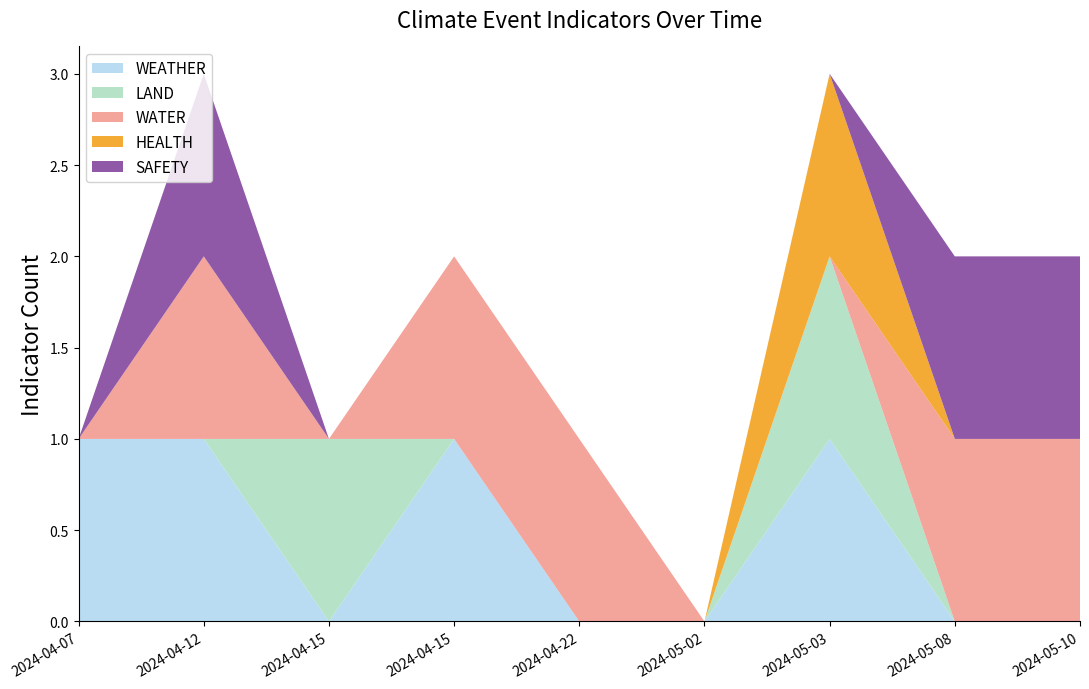

Reading left to right, transcribe all the data shown in this chart.

WEATHER: 2024-04-07=1	2024-04-12=1	2024-04-15=0	2024-04-15=1	2024-04-22=0	2024-05-02=0	2024-05-03=1	2024-05-08=0	2024-05-10=0
LAND: 2024-04-07=0	2024-04-12=0	2024-04-15=1	2024-04-15=0	2024-04-22=0	2024-05-02=0	2024-05-03=1	2024-05-08=0	2024-05-10=0
WATER: 2024-04-07=0	2024-04-12=1	2024-04-15=0	2024-04-15=1	2024-04-22=1	2024-05-02=0	2024-05-03=0	2024-05-08=1	2024-05-10=1
HEALTH: 2024-04-07=0	2024-04-12=0	2024-04-15=0	2024-04-15=0	2024-04-22=0	2024-05-02=0	2024-05-03=1	2024-05-08=0	2024-05-10=0
SAFETY: 2024-04-07=0	2024-04-12=1	2024-04-15=0	2024-04-15=0	2024-04-22=0	2024-05-02=0	2024-05-03=0	2024-05-08=1	2024-05-10=1